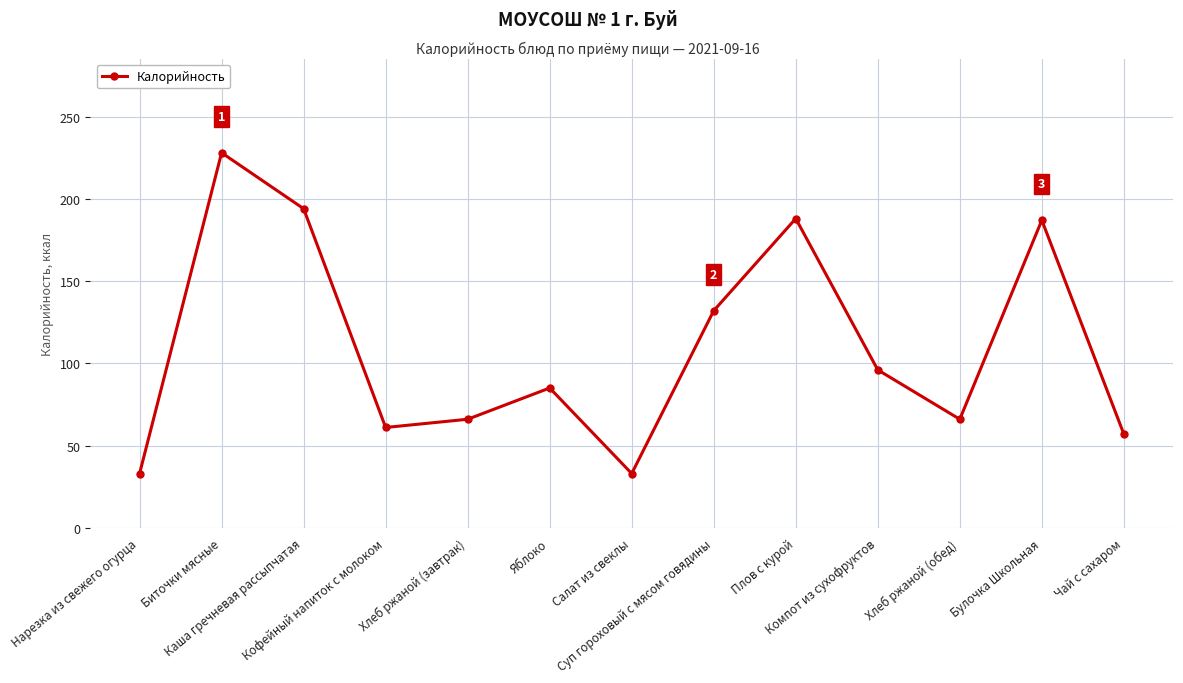

Where is the first local maximum?

Биточки мясные